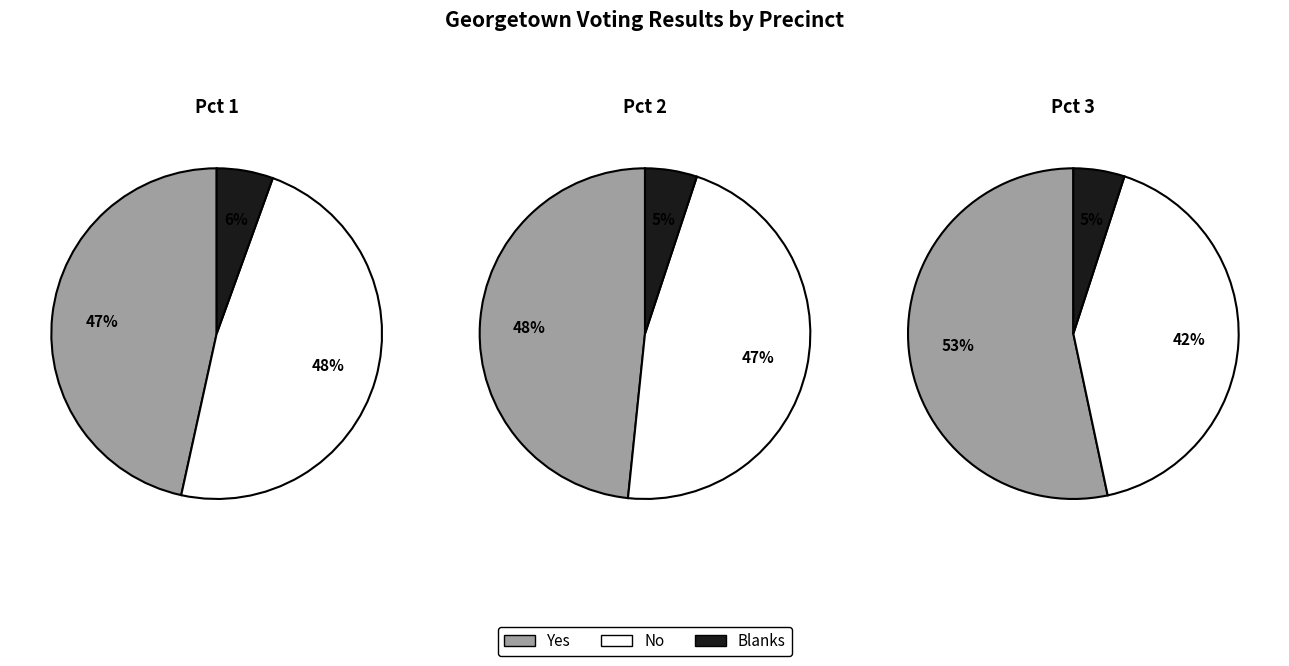

To the nearest percent, what portion does Pct 3 represent?

29%